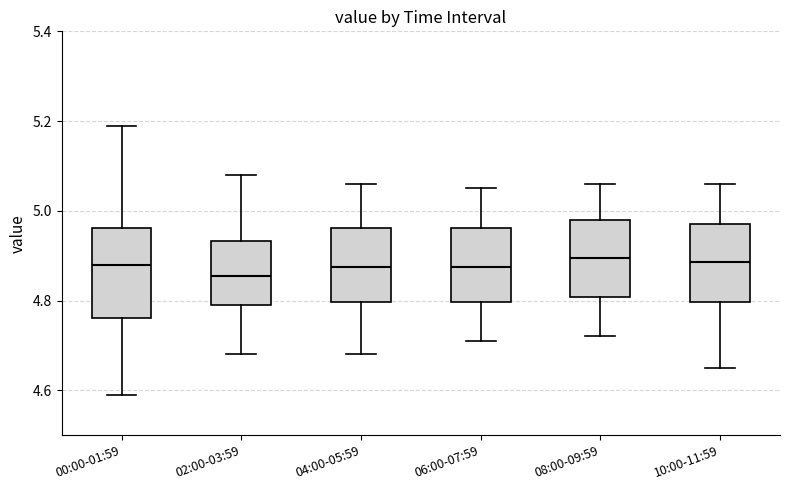

Reading left to right, transcribe this box plot: for each box, give where its median line is, the range the box spans, and where its two whiskers end, as read against the y-axis. The values are not printed on the chart, so give them approximately, as read against the axis.

00:00-01:59: median 4.88, box 4.76 to 4.96, whiskers 4.60 to 5.20
02:00-03:59: median 4.86, box 4.80 to 4.94, whiskers 4.68 to 5.08
04:00-05:59: median 4.88, box 4.80 to 4.96, whiskers 4.68 to 5.06
06:00-07:59: median 4.88, box 4.80 to 4.96, whiskers 4.72 to 5.06
08:00-09:59: median 4.90, box 4.80 to 4.98, whiskers 4.72 to 5.06
10:00-11:59: median 4.88, box 4.80 to 4.98, whiskers 4.66 to 5.06